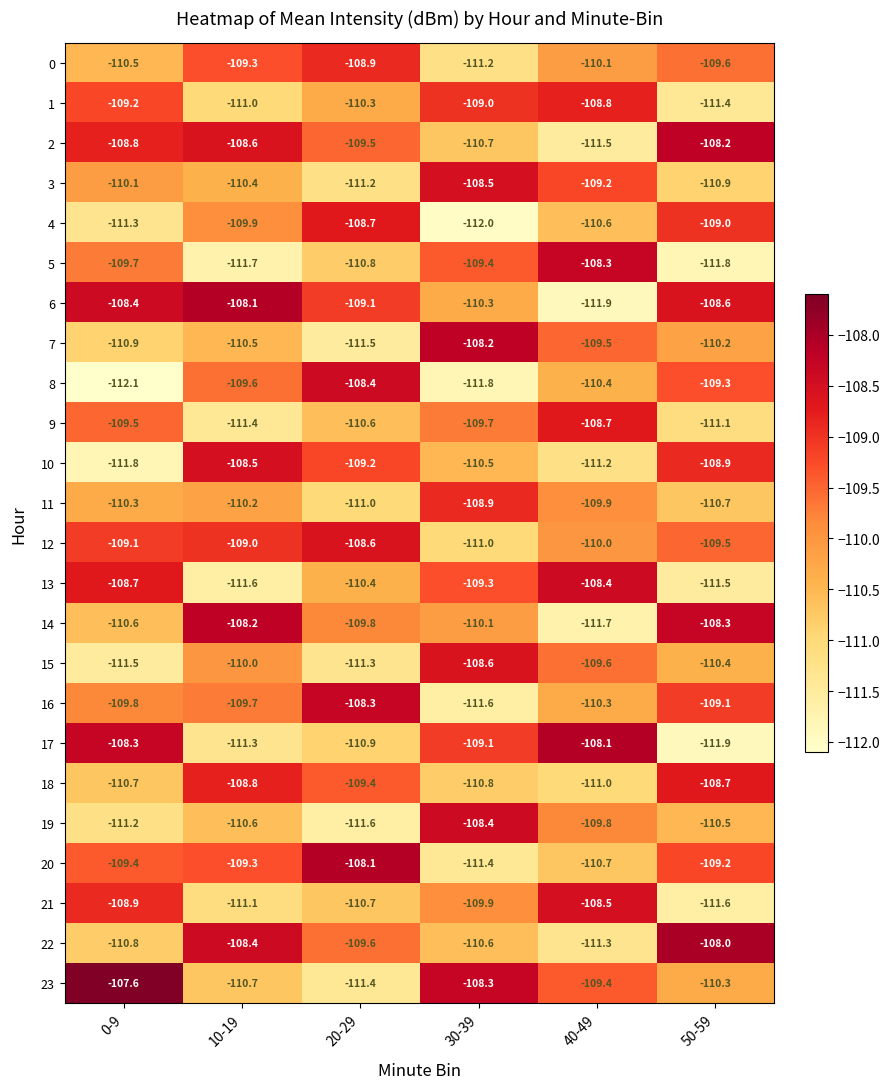

What is the sum of all 2 values?

-657.3